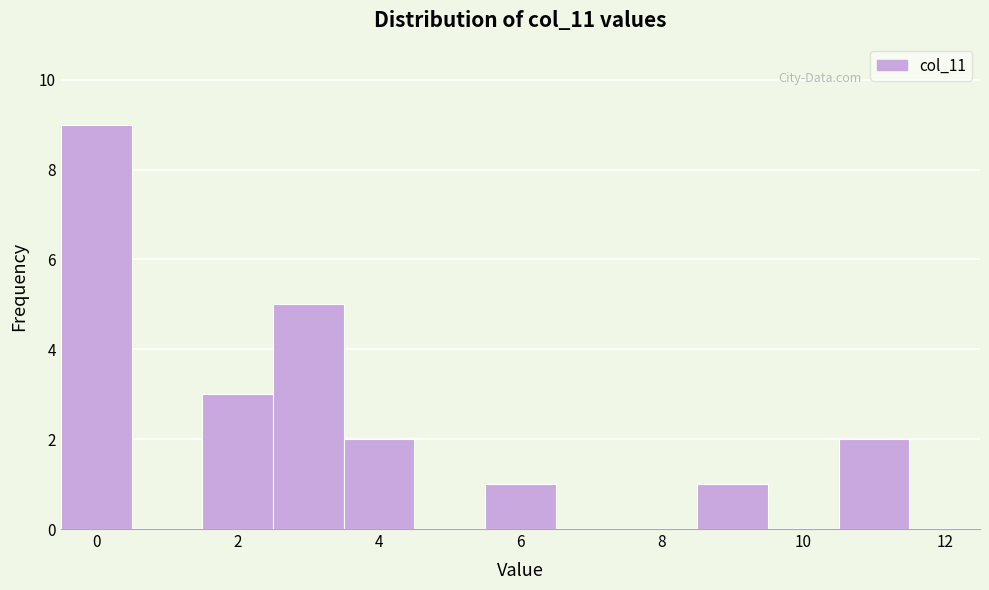

Reading left to right, list every bar in this chart as the range it spans on the x-axis followed by its height. Neither the bar edges nor the heights are printed on the chart, so give them approximately, as read against the axes.

-0.5 to 0.5: 9
0.5 to 1.5: 0
1.5 to 2.5: 3
2.5 to 3.5: 5
3.5 to 4.5: 2
4.5 to 5.5: 0
5.5 to 6.5: 1
6.5 to 7.5: 0
7.5 to 8.5: 0
8.5 to 9.5: 1
9.5 to 10.5: 0
10.5 to 11.5: 2